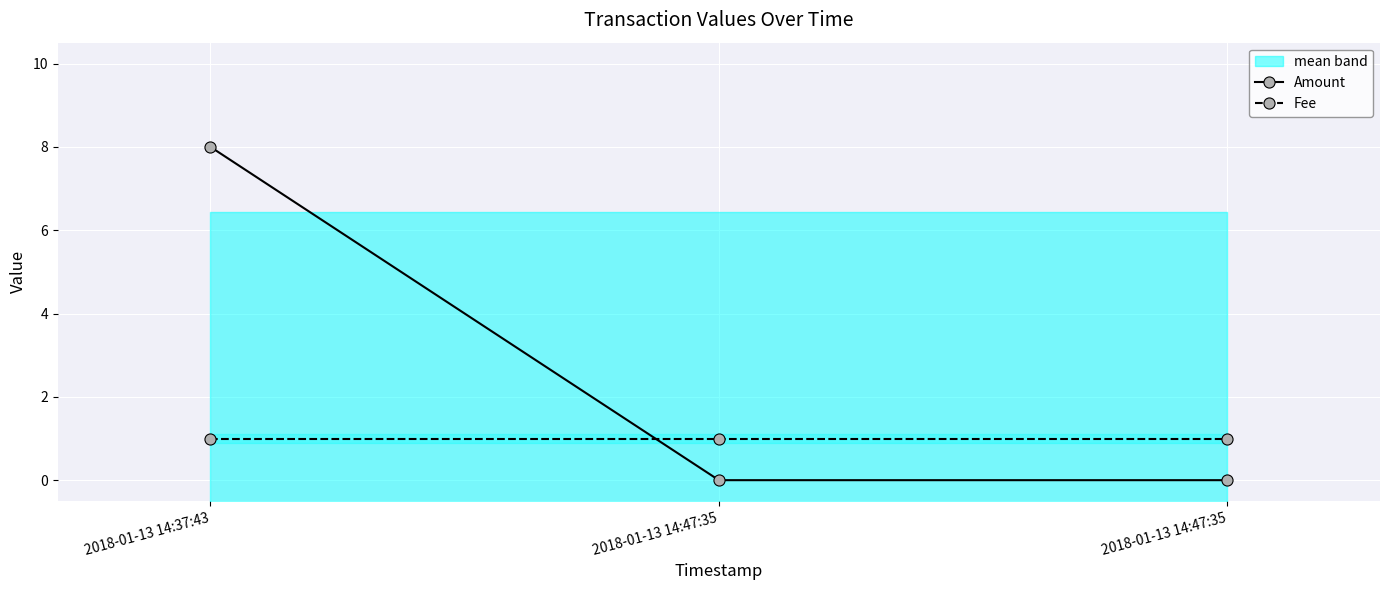

Reading left to right, list all the values displayed in this chart.

Amount: 8	0	0
Fee: 1	1	1